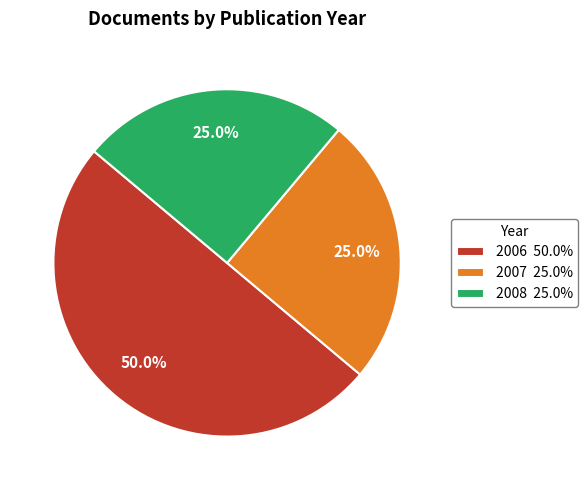

To the nearest percent, what is the average slice percentage?

33%